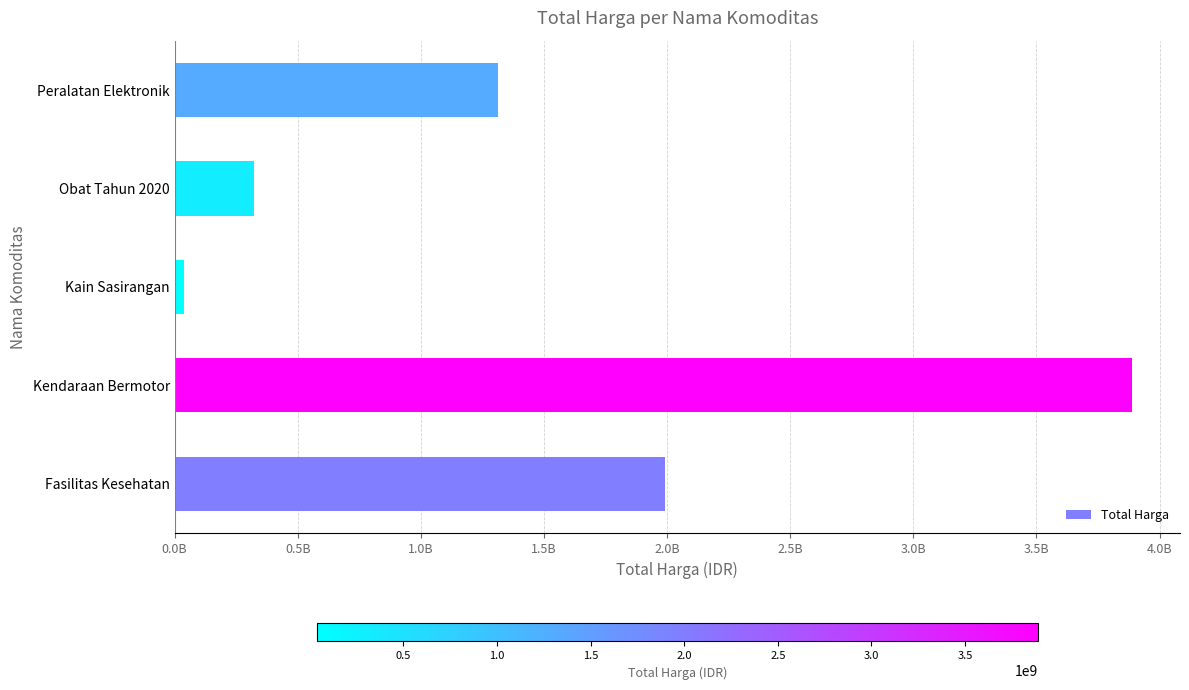

At which category does the chart reach its peak across all series?

Kendaraan Bermotor